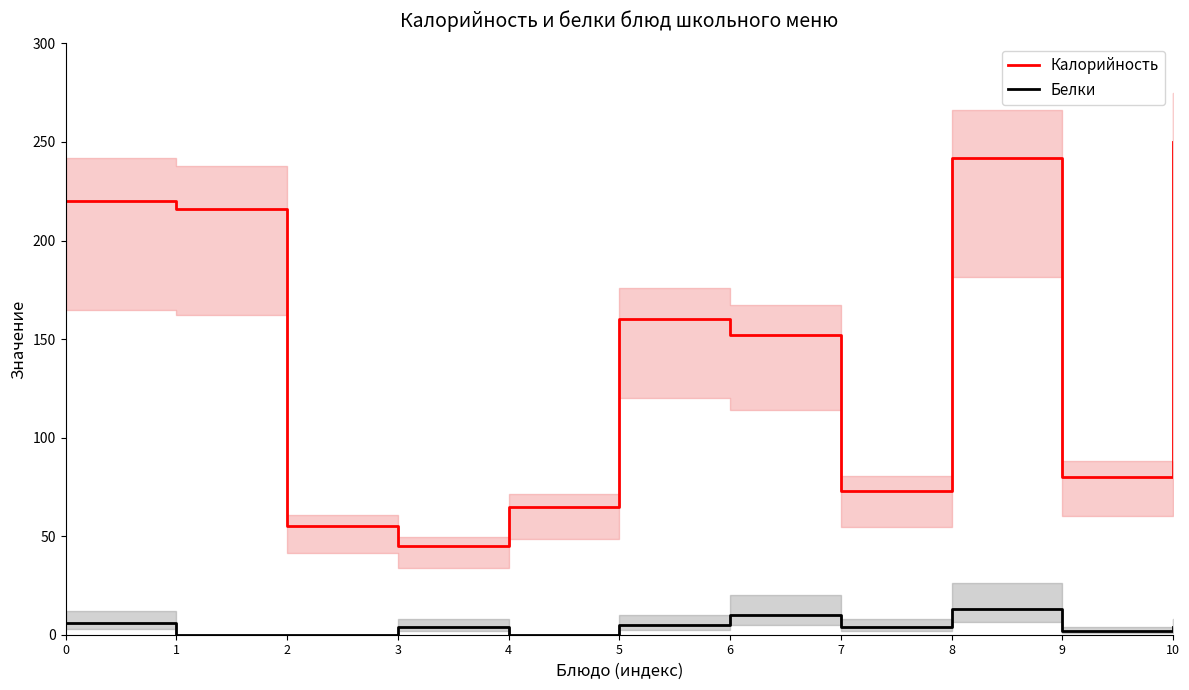

How many values in the Белки series exceed 4?

4